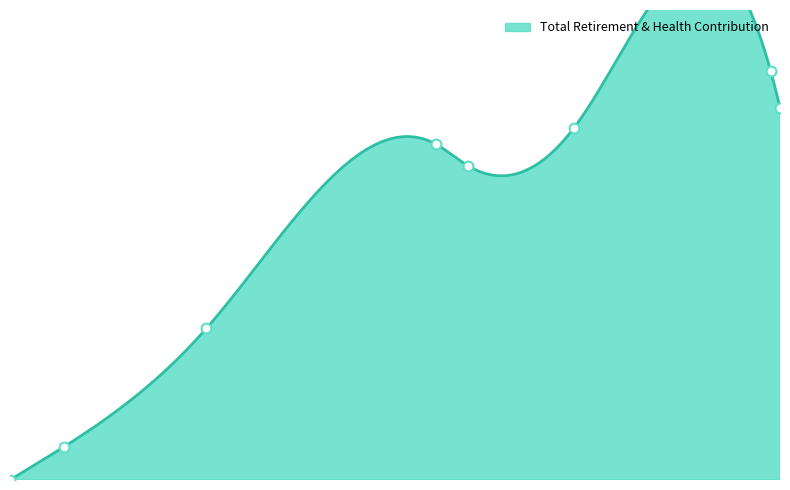

Between Information Technology Coordinator and Assistant General Manager, which is larger?

Assistant General Manager